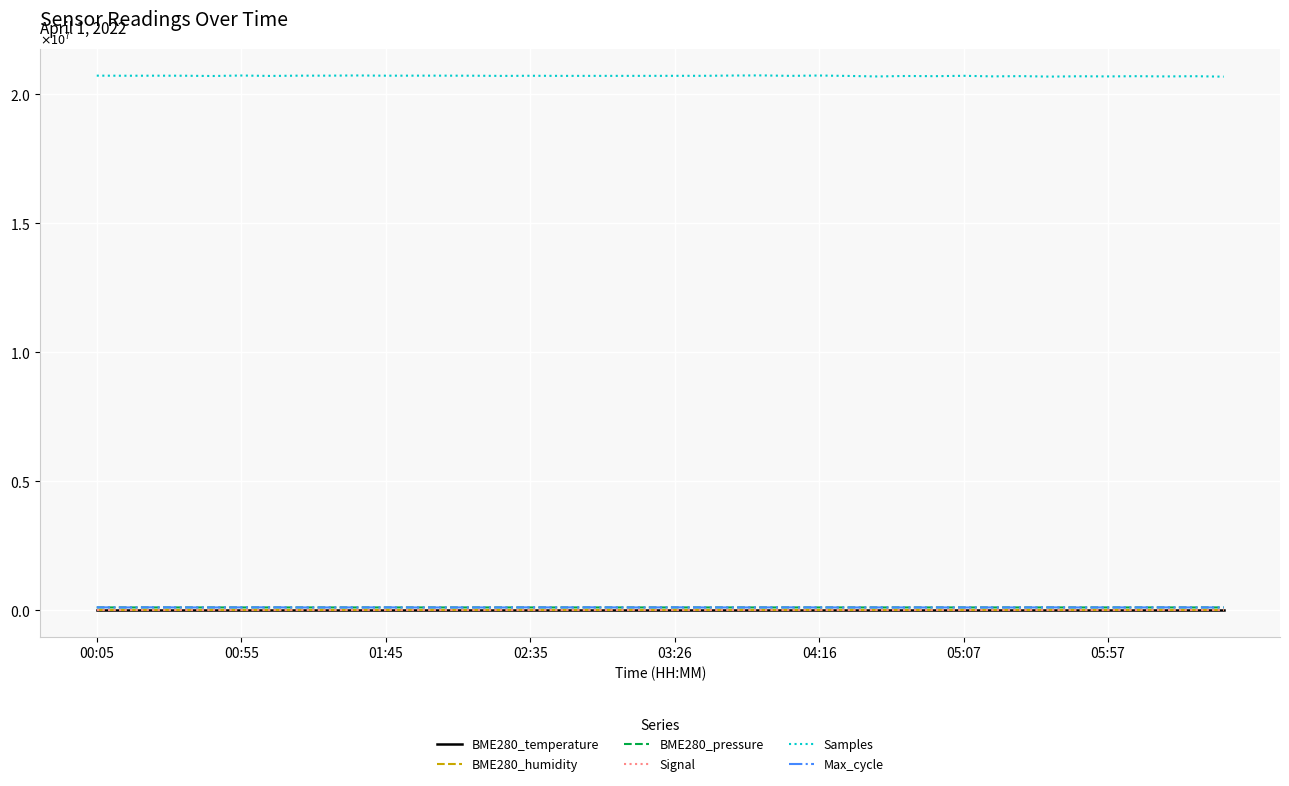

What are all the series names shown in the legend?

BME280_temperature, BME280_humidity, BME280_pressure, Signal, Samples, Max_cycle